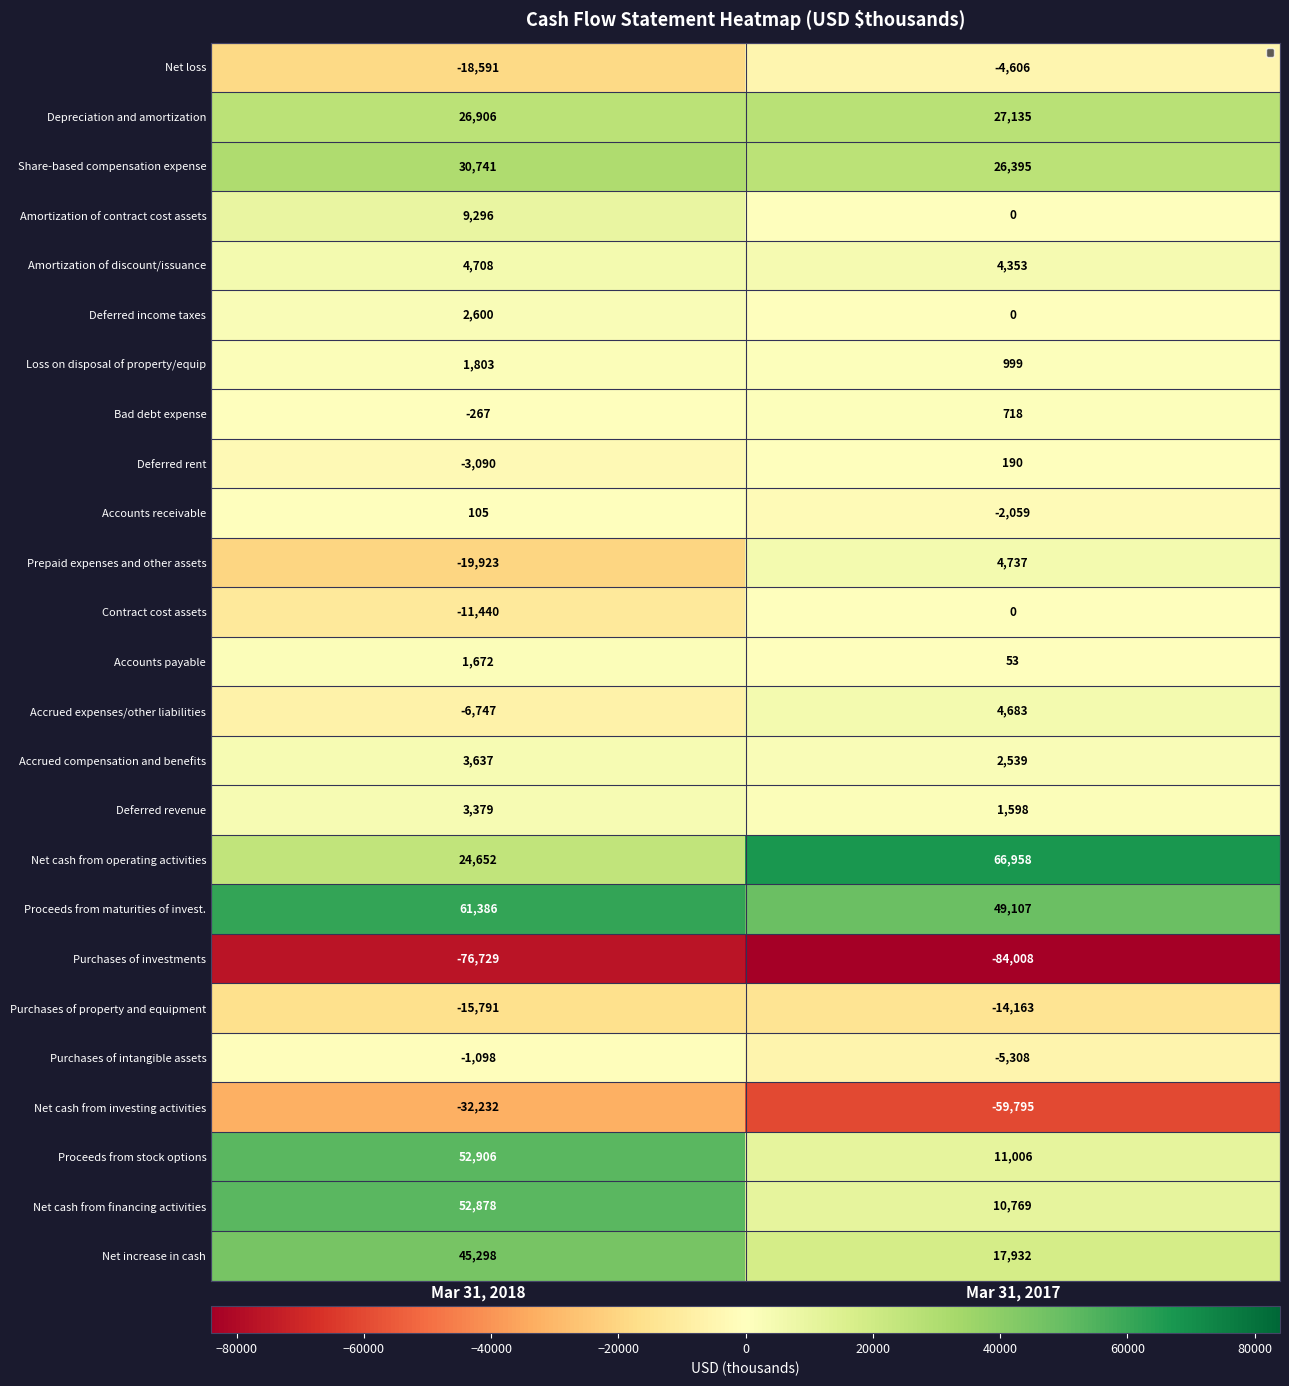

How many values in the Amortization of discount/issuance series are below 4708?

1